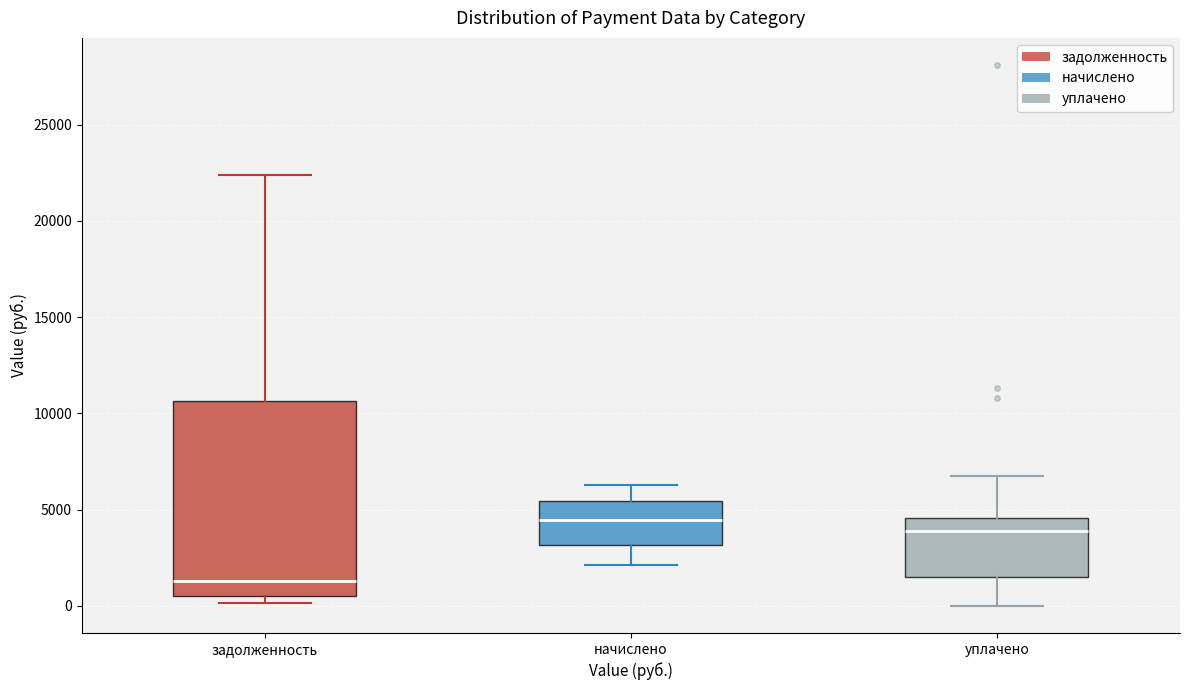

Where is the lower edge of the box for задолженность on the y-axis? The values are not printed on the chart, so give them approximately, as read against the axis.

500